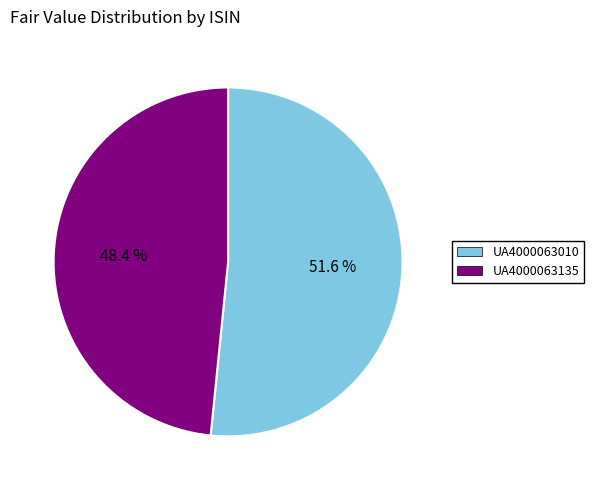

To the nearest percent, what percentage of the pie is UA4000063135?

48%